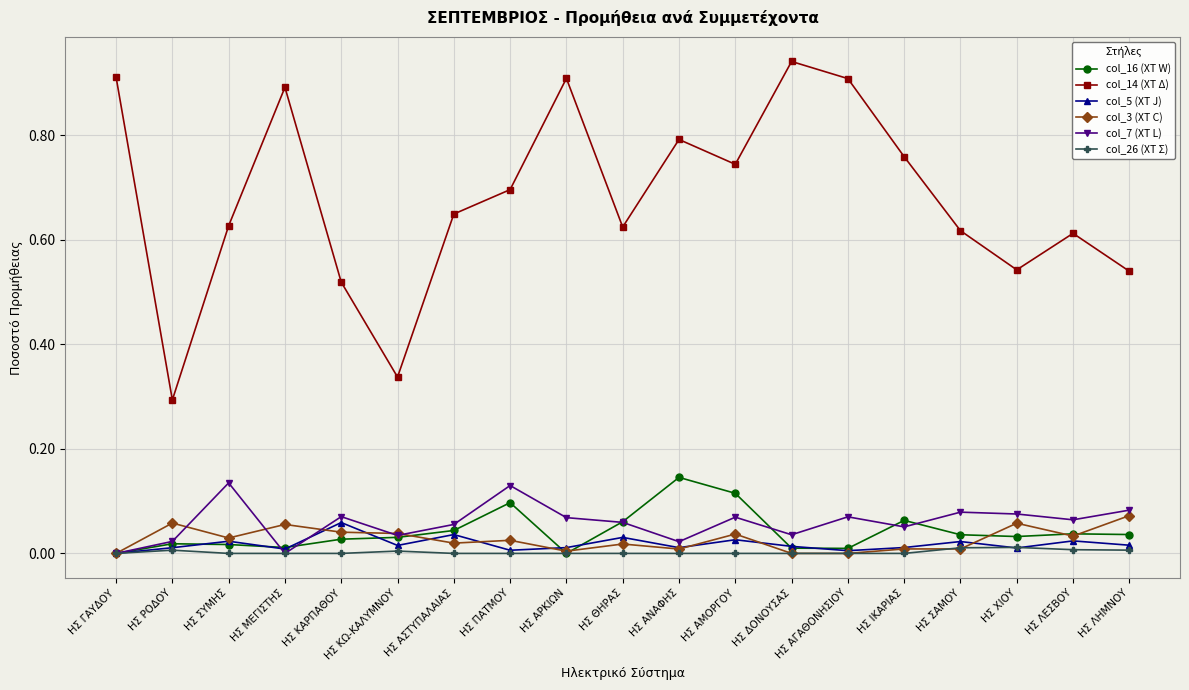

True or false: col_5 (ΧΤ J) and col_14 (ΧΤ Δ) cross at least once.

False